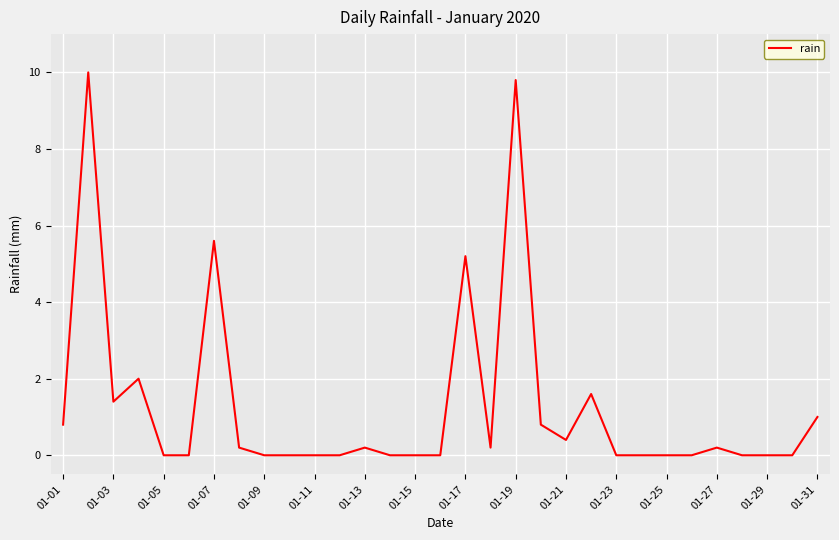

What is the difference between the maximum and minimum values?

10.0